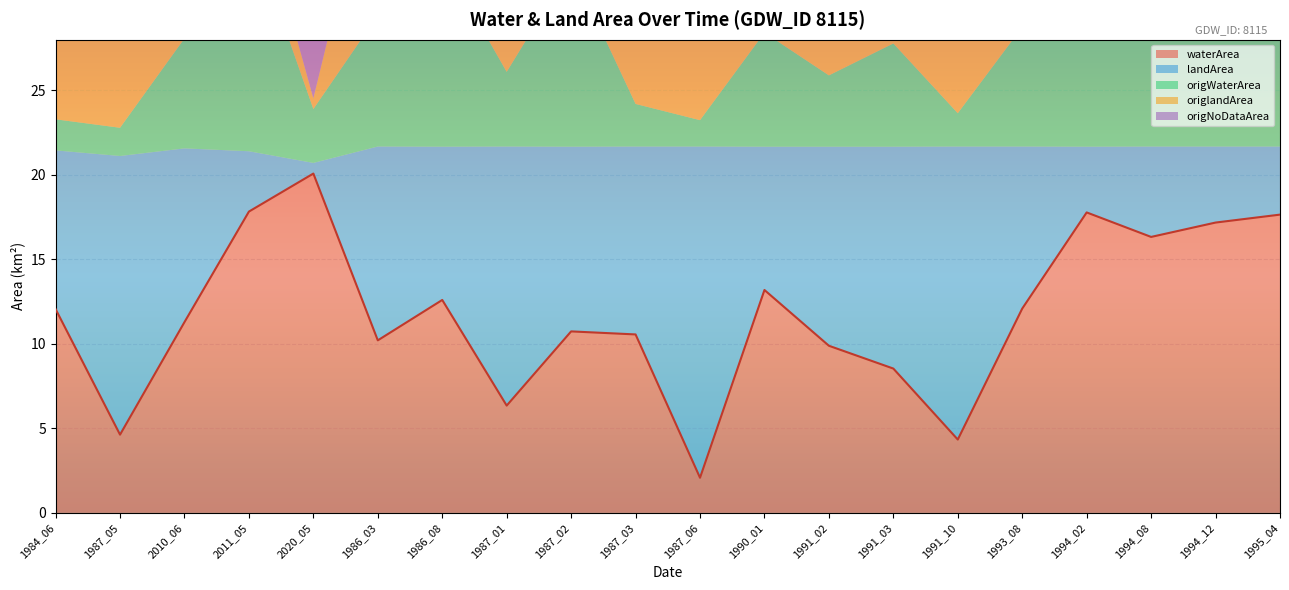

How many distinct data groups are displayed?

5